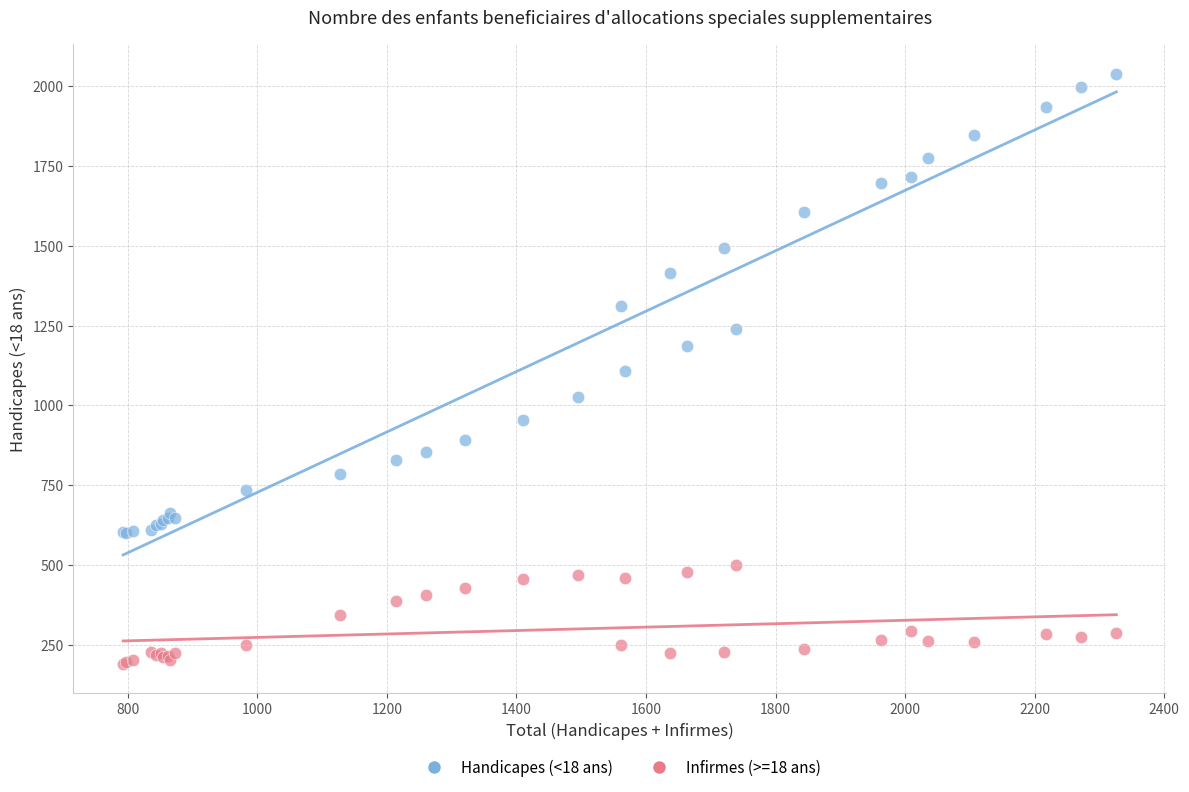

What are all the series names shown in the legend?

Handicapes (<18 ans), Infirmes (>=18 ans)